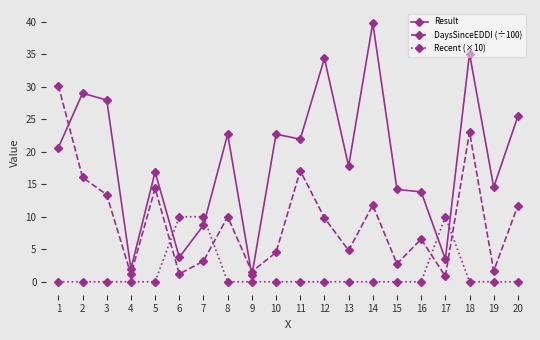

Does the chart have visible grid lines?

No